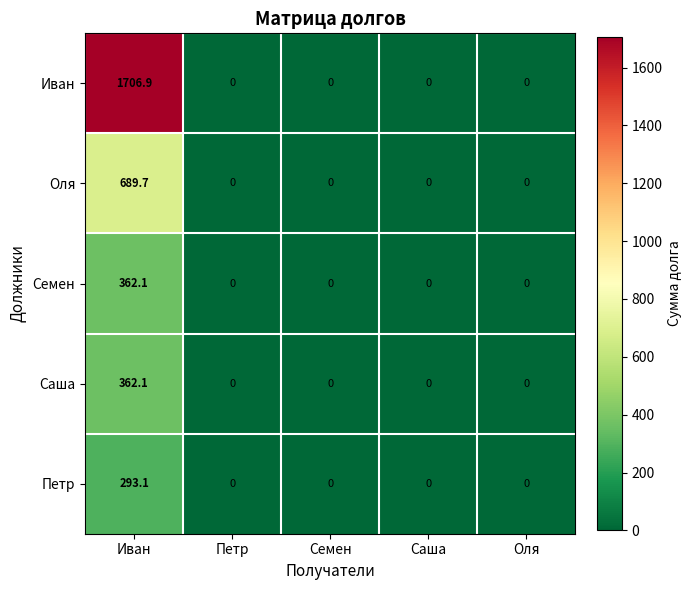

What is the sum of all Саша values?

362.1